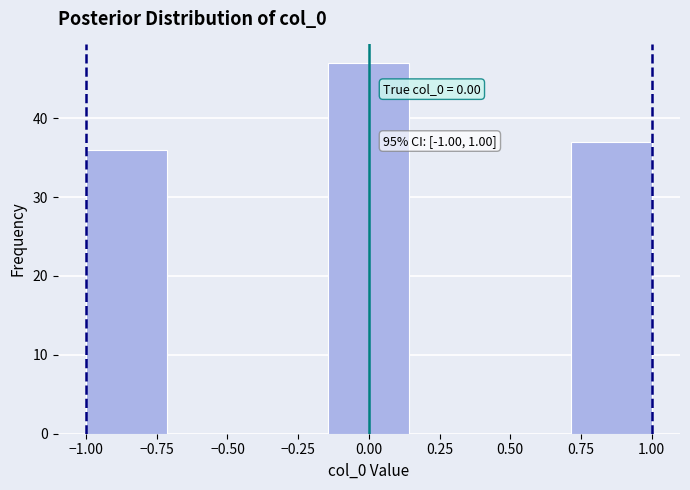

Which range on the x-axis has the tallest bar?

-0.15 to 0.15